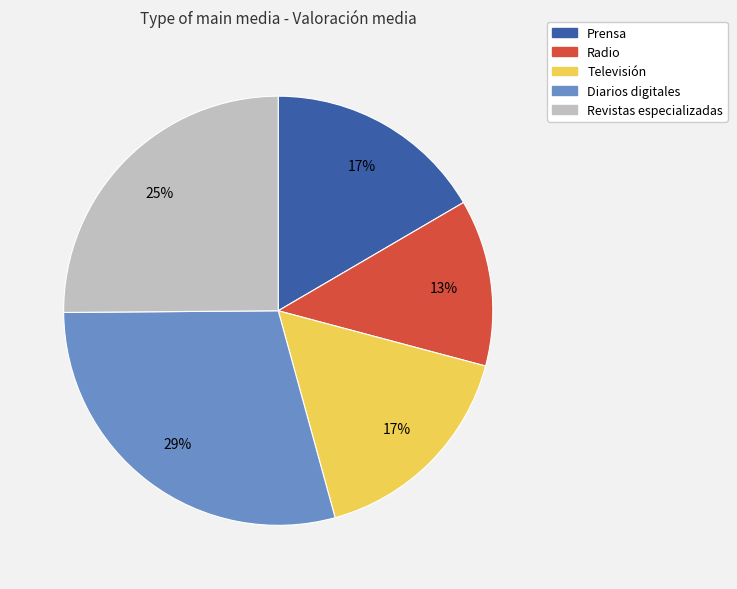

What is the smallest slice in the pie chart?

Radio